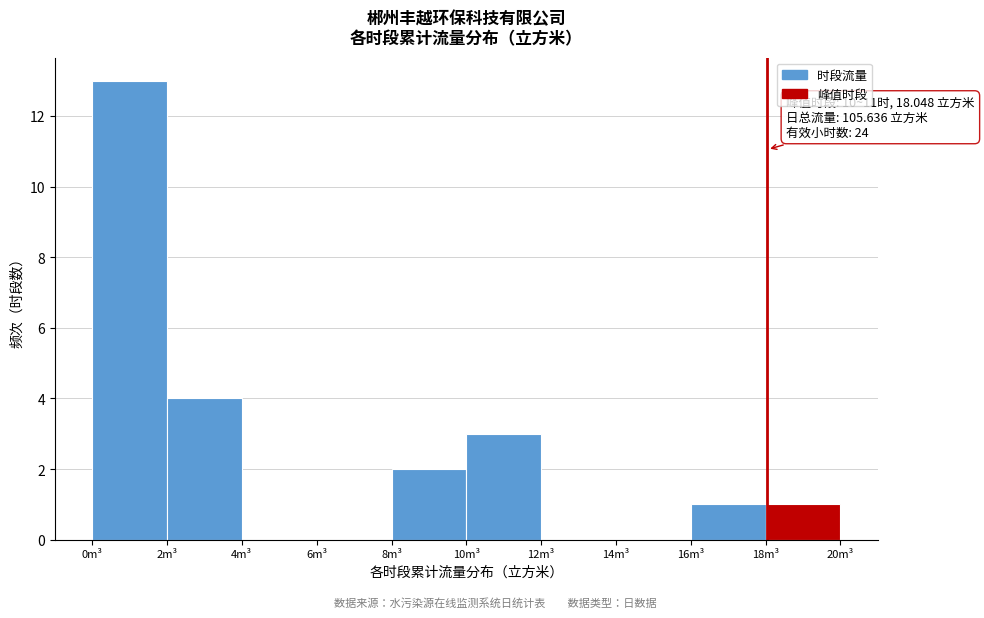

Over which range of the x-axis is the bar tallest?

0 to 2